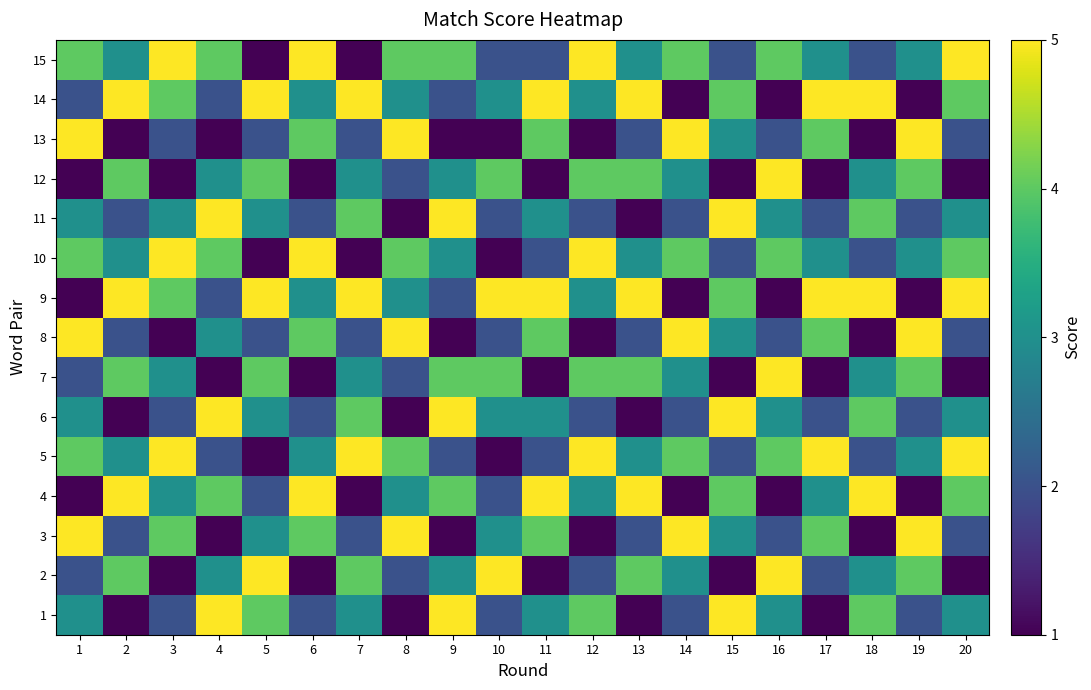

What is the spread (max minus min) of values at 5?

4